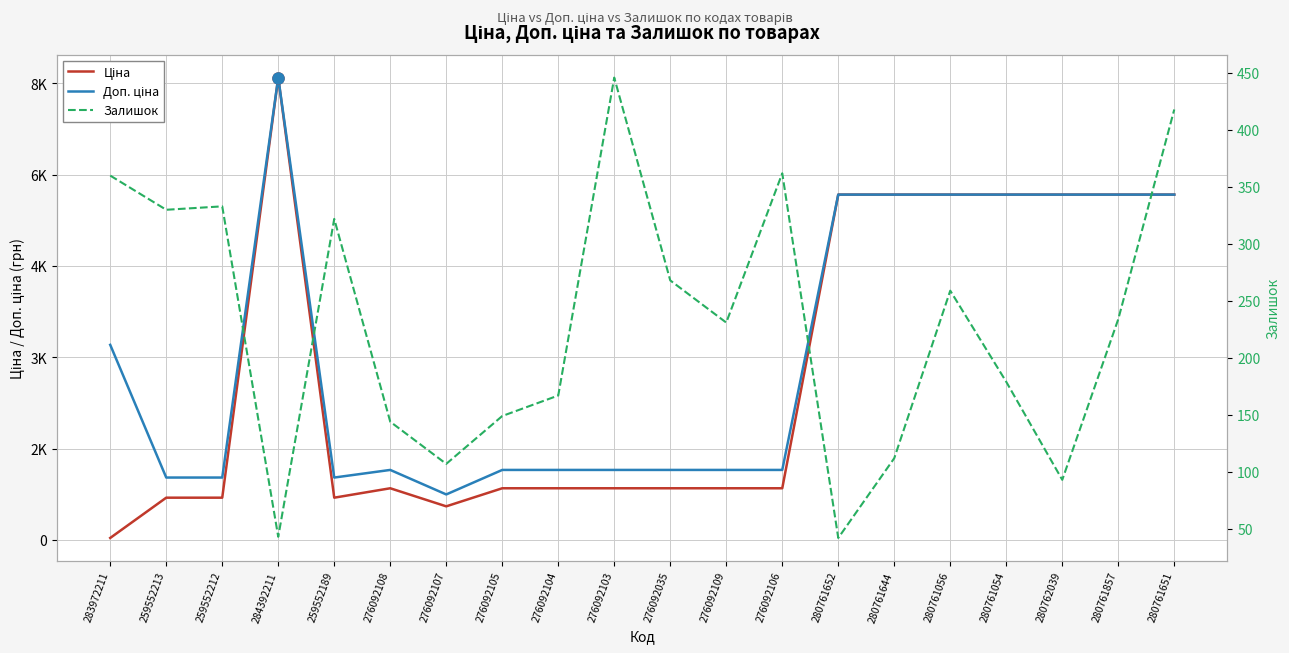

What is the difference between the Доп. ціна values at 280761054 and 259552213?

4649.2